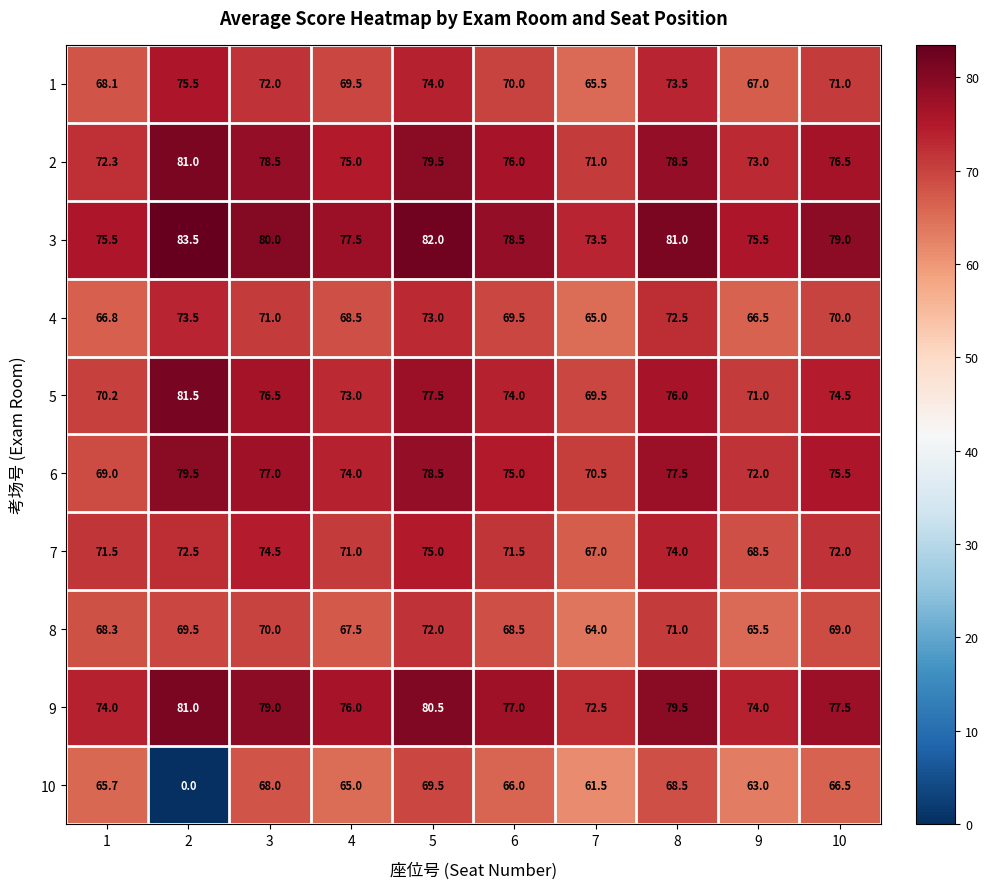

Which series has the largest range (max minus min)?

10